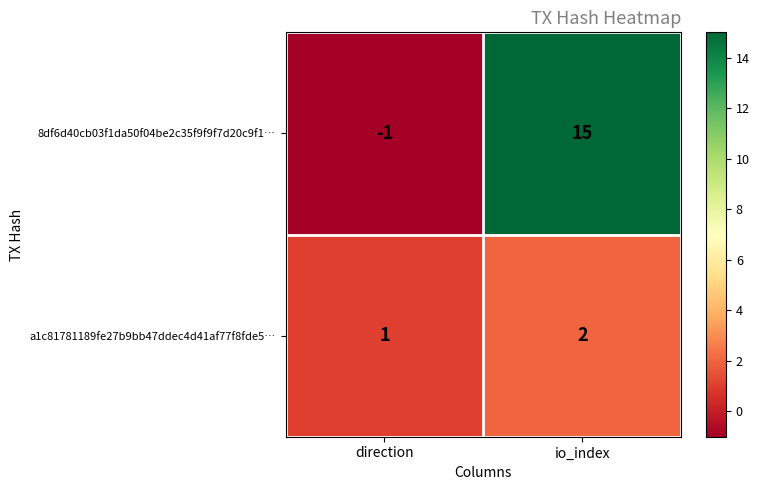

Rank the series by their average value, from highest to lowest.

8df6d40cb03f1da50f04be2c35f9f9f7d20c9f1…, a1c81781189fe27b9bb47ddec4d41af77f8fde5…